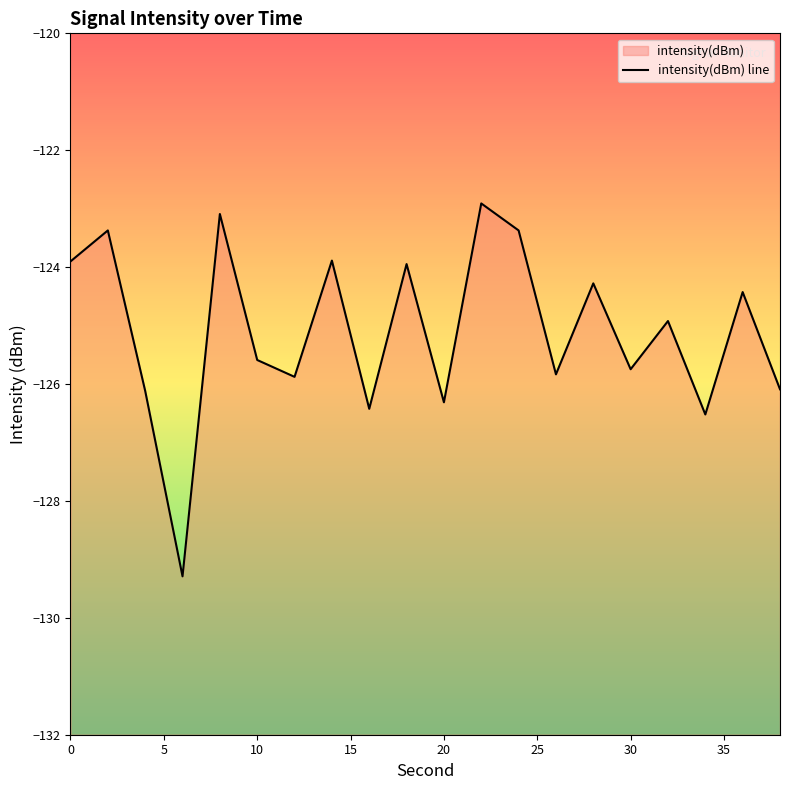

True or false: the data shows -74.7 at 19.

False